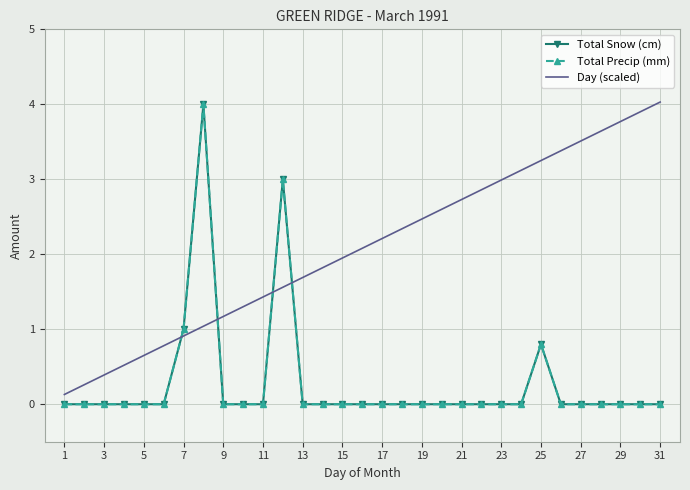

True or false: Day (scaled) has more than 0 interior local peaks.

False